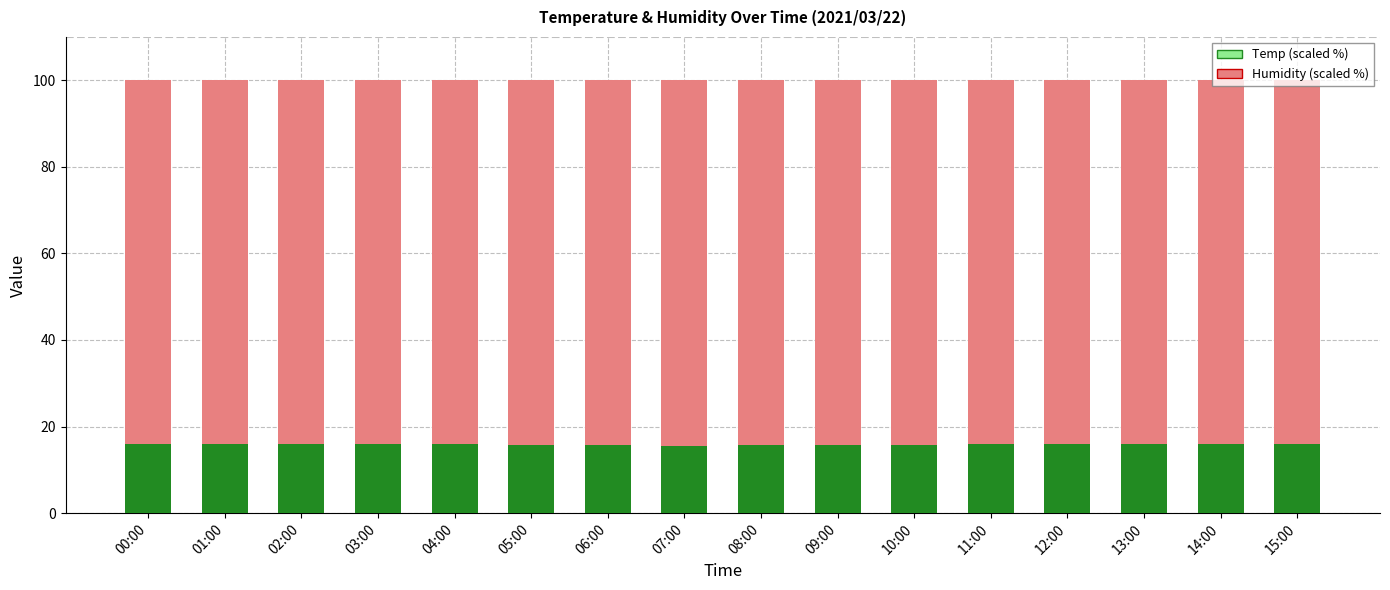

Is it true that Temp (scaled %) equals 5.1 at 09:00?

False